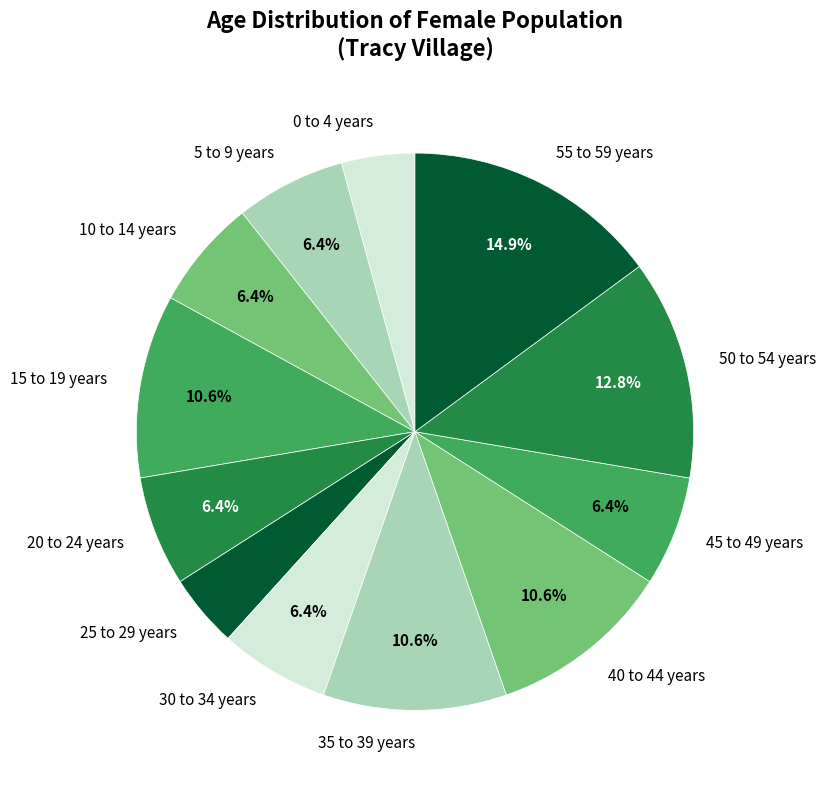

Does any single category account for the majority?

No